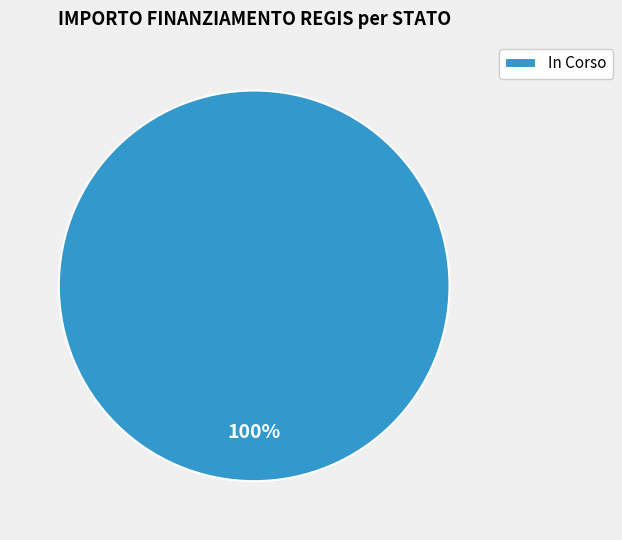

How many segments does this pie chart have?

1